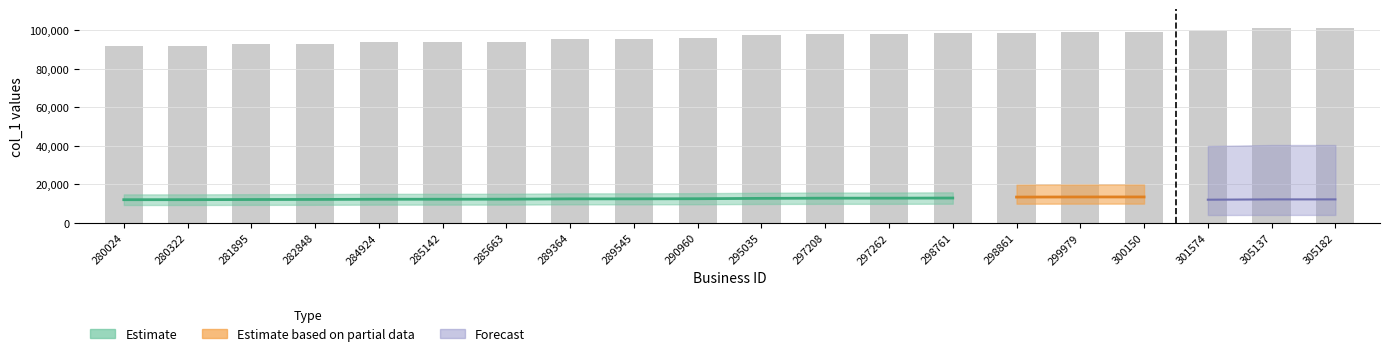

How many values exceed 97301?

9